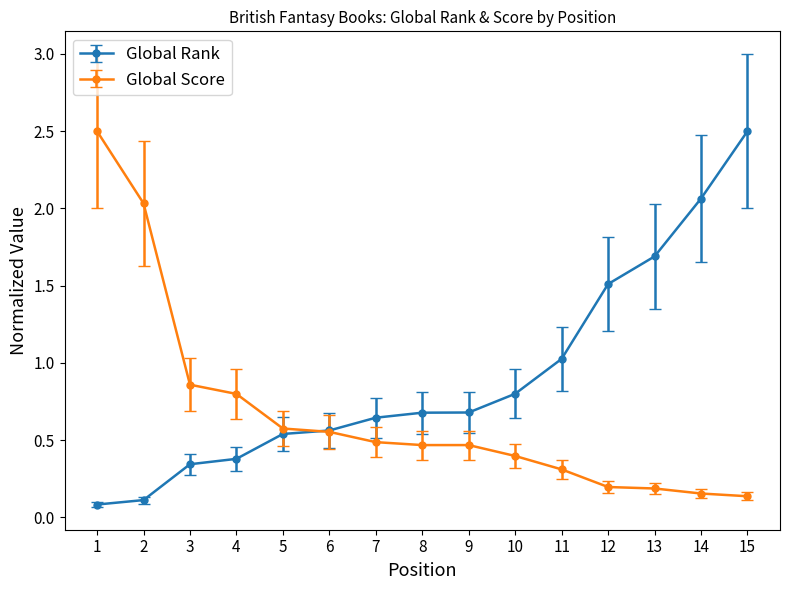

After their last crossing, which series has the higher values: Global Rank or Global Score?

Global Rank